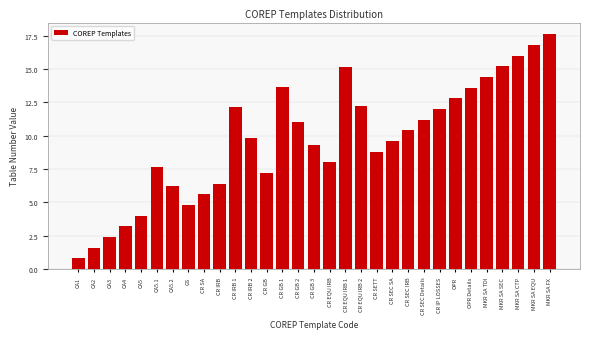

What is the sum of all values?

299.7